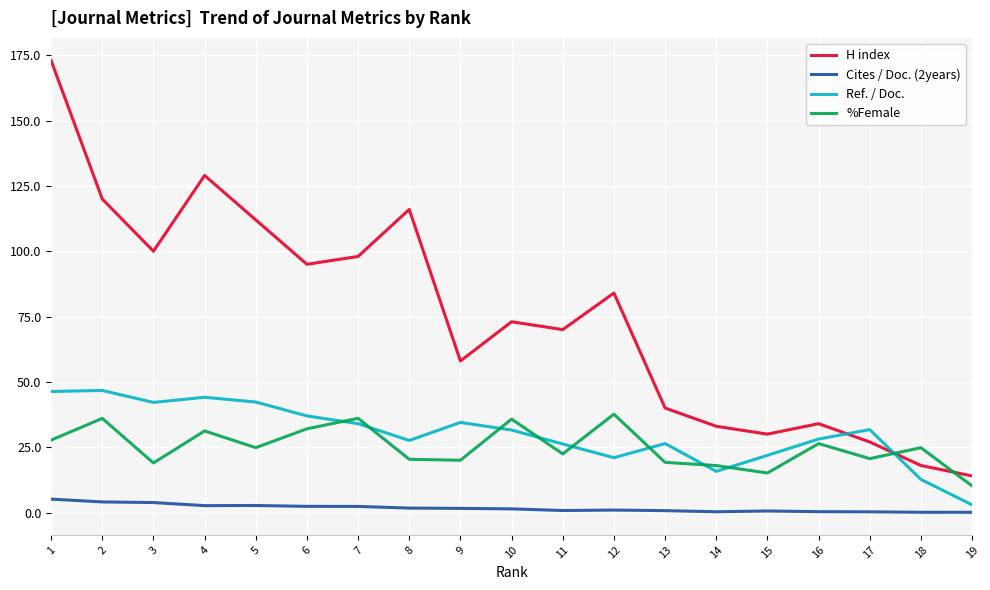

What is the total value across all series at 6?

166.4